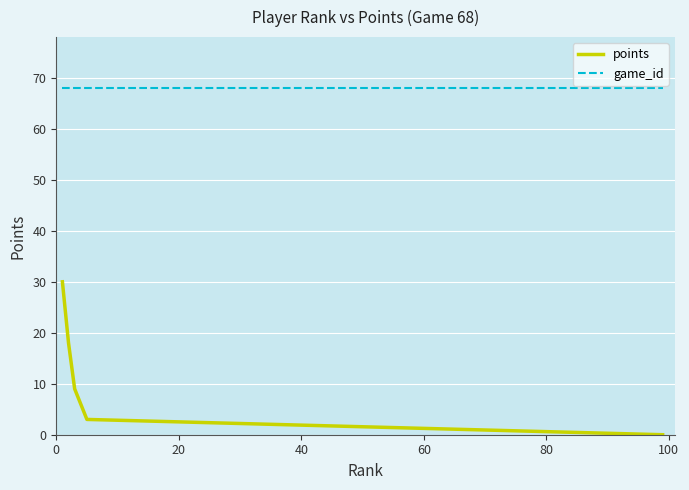

Read the points value at 0, to the nearest 5.

30